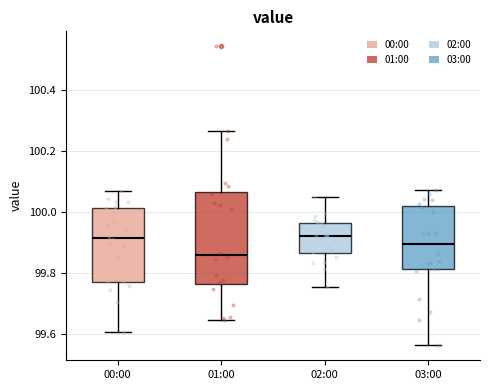

Reading left to right, read every box against the y-axis: the position of its median line, the range the box covers, and the ends of its whiskers. The values are not printed on the chart, so give them approximately, as read against the axis.

00:00: median 99.92, box 99.78 to 100.02, whiskers 99.60 to 100.06
01:00: median 99.86, box 99.76 to 100.06, whiskers 99.64 to 100.26
02:00: median 99.92, box 99.86 to 99.96, whiskers 99.76 to 100.04
03:00: median 99.90, box 99.82 to 100.02, whiskers 99.56 to 100.08